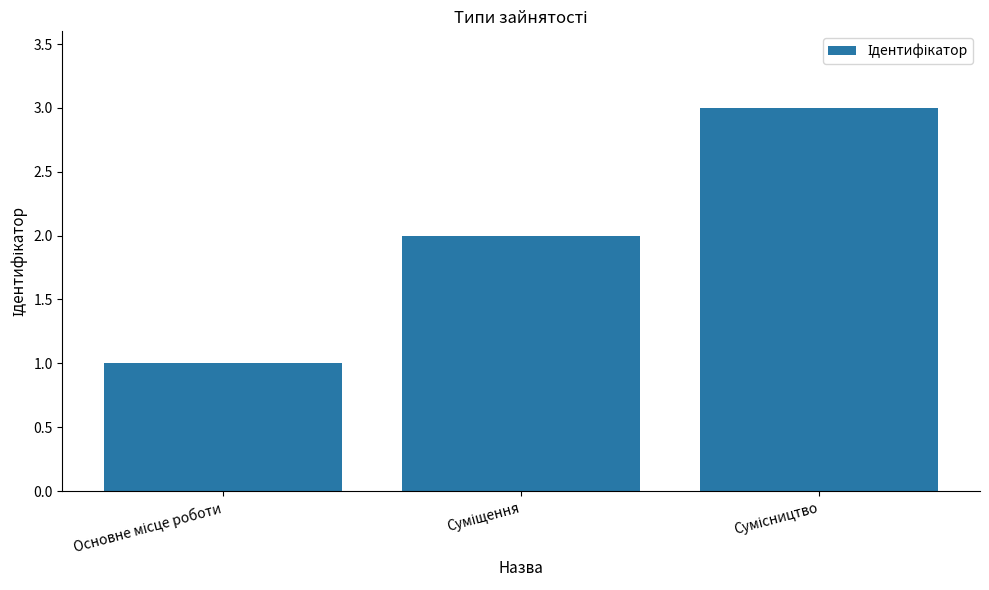

What is the sum of all values?

6